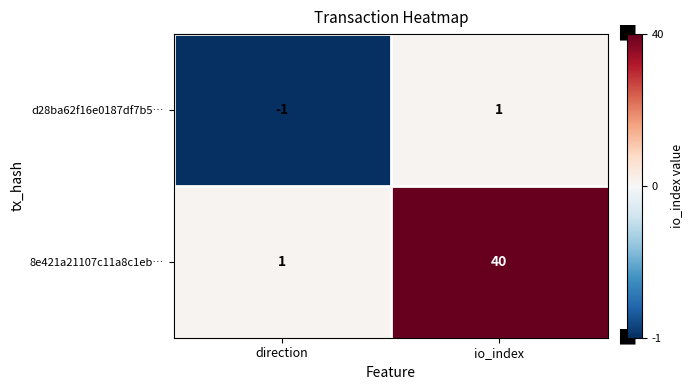

Count the number of data series in this chart.

2